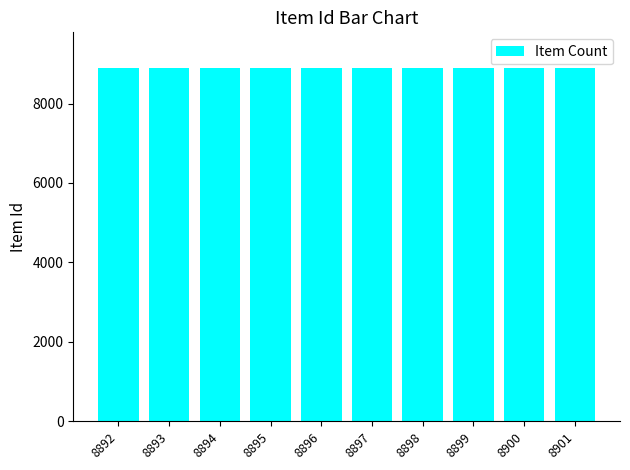

The value at 8896 is 8896. True or false?

True